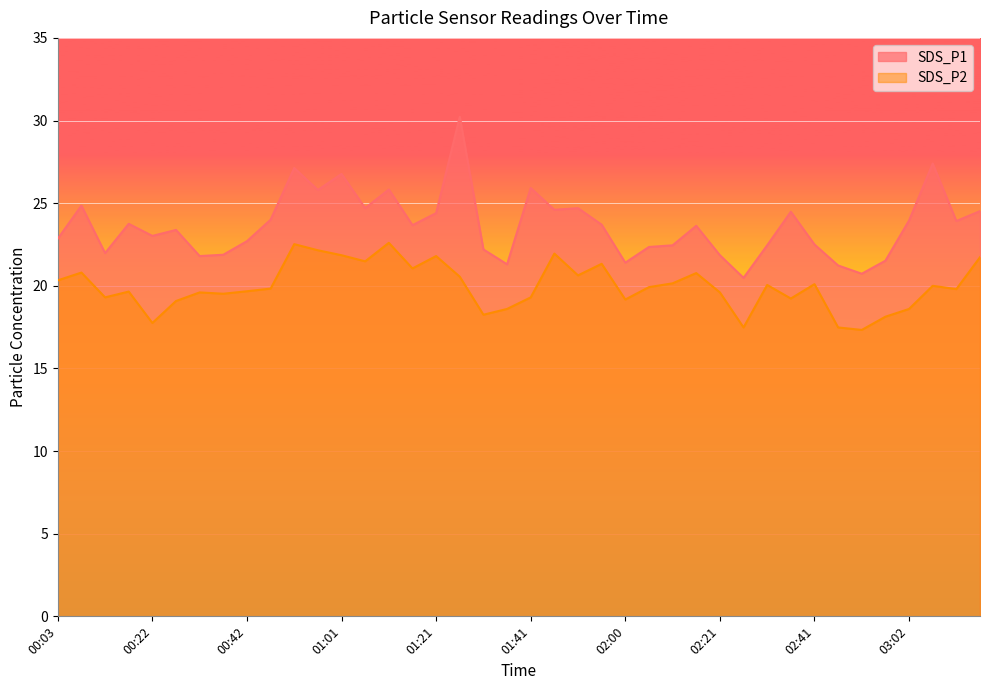

Reading left to right, transcribe all the data shown in this chart.

SDS_P1: 22.9	24.9	22.0	23.8	23.0	23.4	21.8	21.9	22.7	24.0	27.1	25.8	26.8	24.7	25.8	23.7	24.4	30.2	22.2	21.3	25.9	24.6	24.7	23.7	21.4	22.4	22.4	23.6	21.9	20.5	22.4	24.5	22.5	21.2	20.7	21.5	23.9	27.4	23.9	24.5
SDS_P2: 20.3	20.8	19.3	19.6	17.8	19.1	19.6	19.5	19.7	19.8	22.5	22.1	21.9	21.5	22.6	21.1	21.8	20.6	18.2	18.6	19.3	21.9	20.6	21.3	19.2	19.9	20.1	20.8	19.6	17.5	20.1	19.2	20.1	17.5	17.3	18.1	18.6	20.0	19.8	21.7